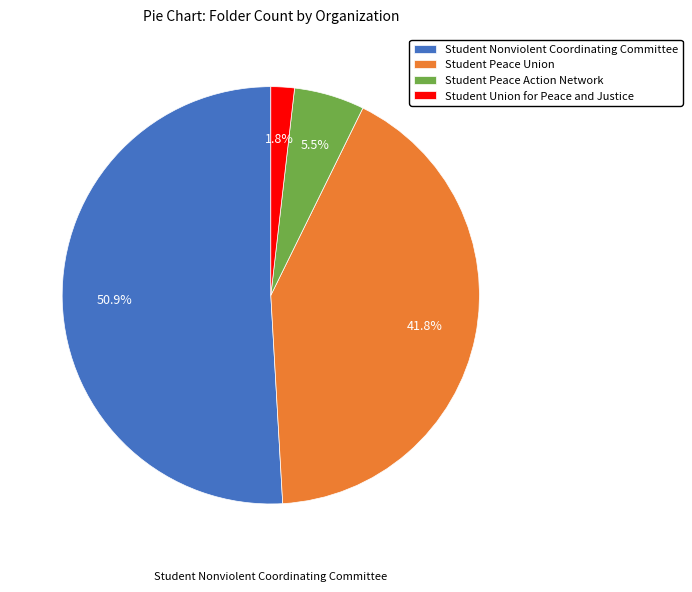

What percentage is NOT represented by Student Union for Peace and Justice?

98.2%